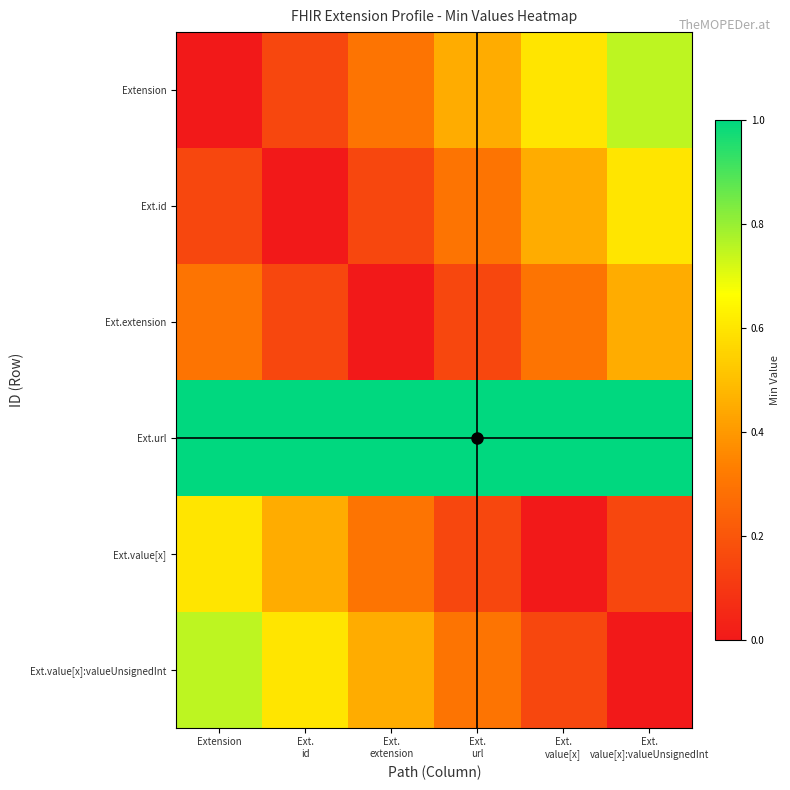

Reading left to right, transcribe all the data shown in this chart.

Extension: Extension=0.0	Ext.
id=0.1	Ext.
extension=0.3	Ext.
url=0.4	Ext.
value[x]=0.6	Ext.
value[x]:valueUnsignedInt=0.8
Ext.id: Extension=0.1	Ext.
id=0.0	Ext.
extension=0.1	Ext.
url=0.3	Ext.
value[x]=0.4	Ext.
value[x]:valueUnsignedInt=0.6
Ext.extension: Extension=0.3	Ext.
id=0.1	Ext.
extension=0.0	Ext.
url=0.1	Ext.
value[x]=0.3	Ext.
value[x]:valueUnsignedInt=0.4
Ext.url: Extension=1.0	Ext.
id=1.0	Ext.
extension=1.0	Ext.
url=1.0	Ext.
value[x]=1.0	Ext.
value[x]:valueUnsignedInt=1.0
Ext.value[x]: Extension=0.6	Ext.
id=0.4	Ext.
extension=0.3	Ext.
url=0.1	Ext.
value[x]=0.0	Ext.
value[x]:valueUnsignedInt=0.1
Ext.value[x]:valueUnsignedInt: Extension=0.8	Ext.
id=0.6	Ext.
extension=0.4	Ext.
url=0.3	Ext.
value[x]=0.1	Ext.
value[x]:valueUnsignedInt=0.0